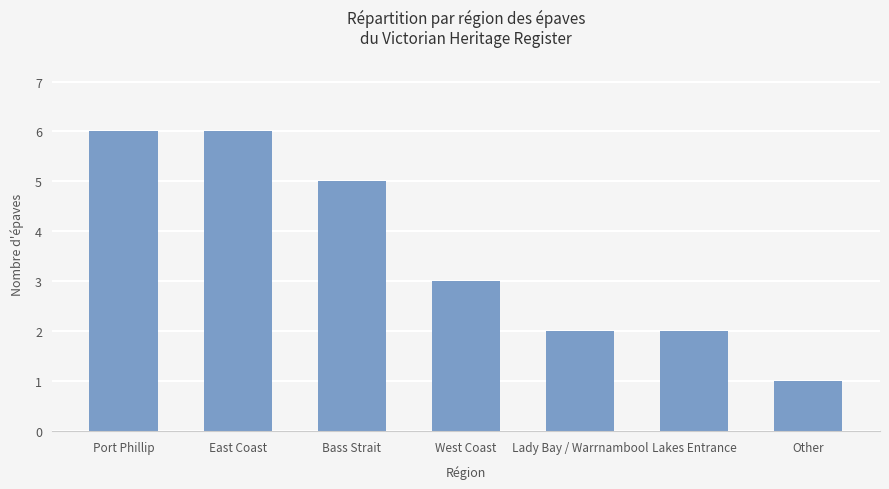

How many bars are there in total?

7